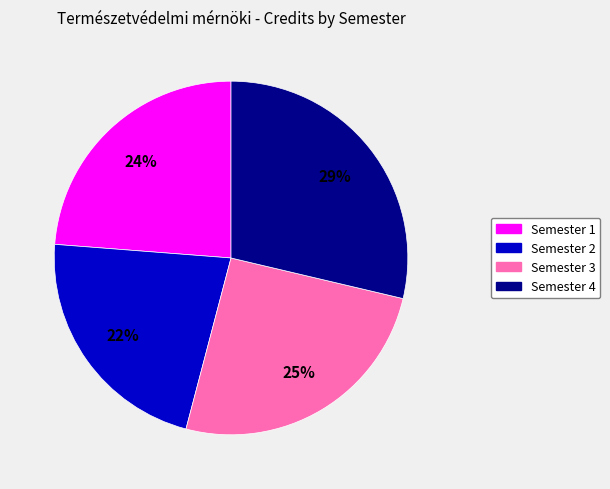

Which category has the smallest portion of the pie?

Semester 2